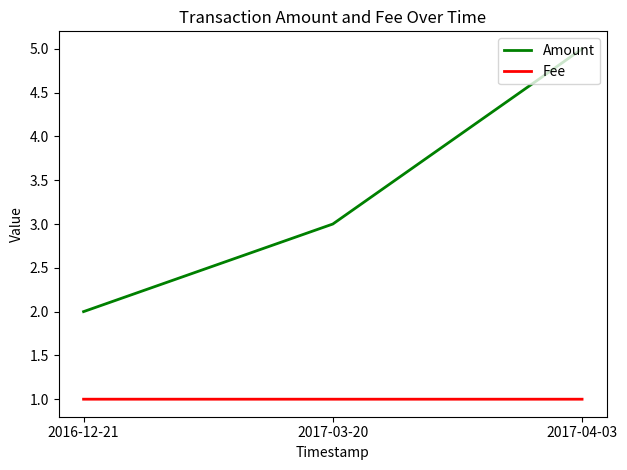

How many categories are shown in the chart?

3